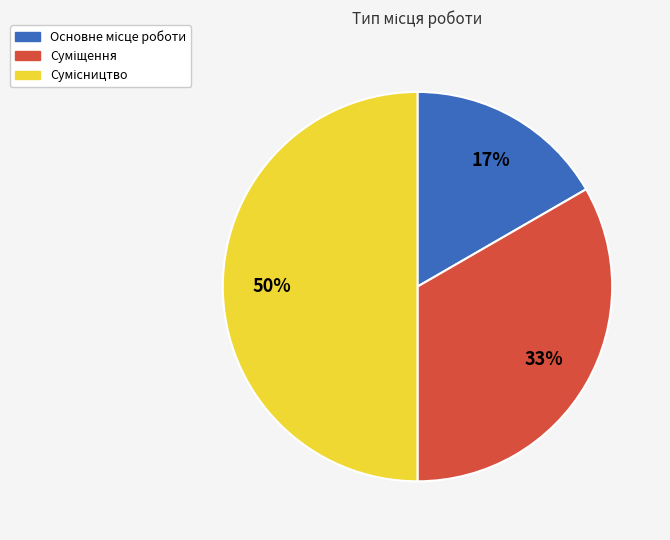

To the nearest percent, what is the difference between the largest and smallest slice percentages?

33%